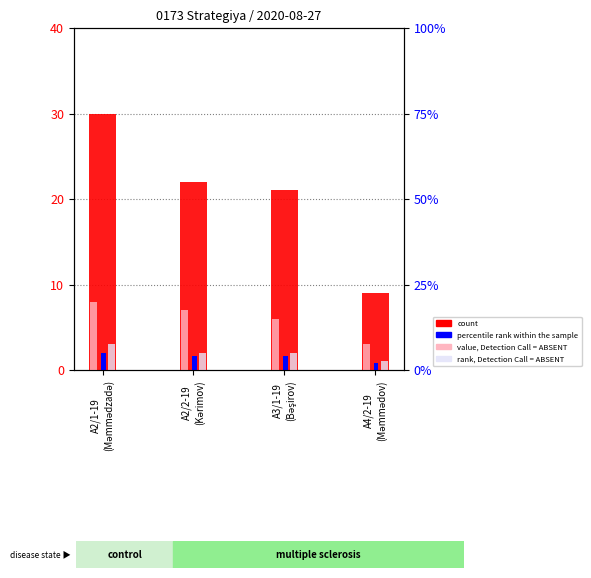

The rank, Detection Call = ABSENT series shows 1.0 at A4/2-19
(Məmmədov). True or false?

True